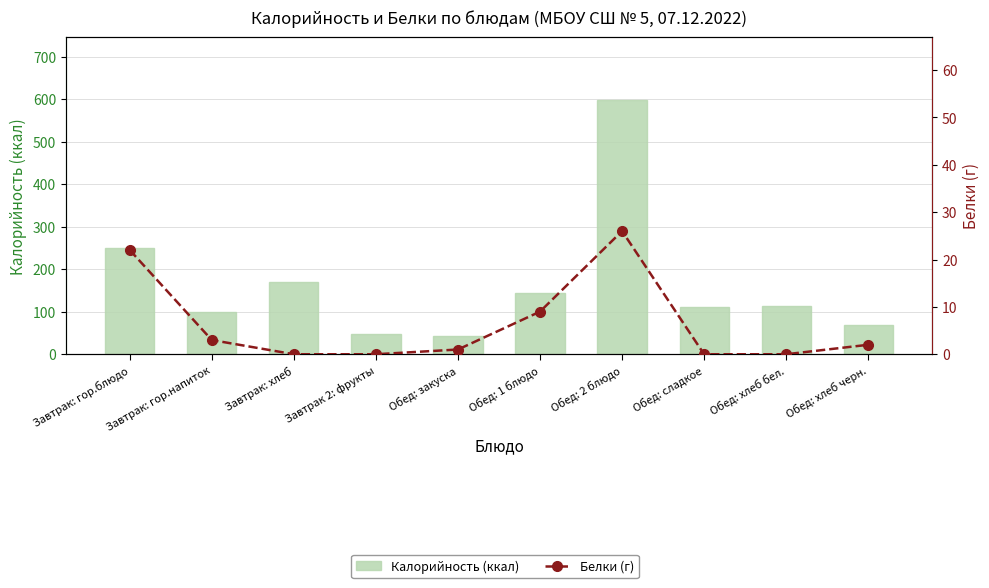

What position from the left is Обед: 1 блюдо?

6